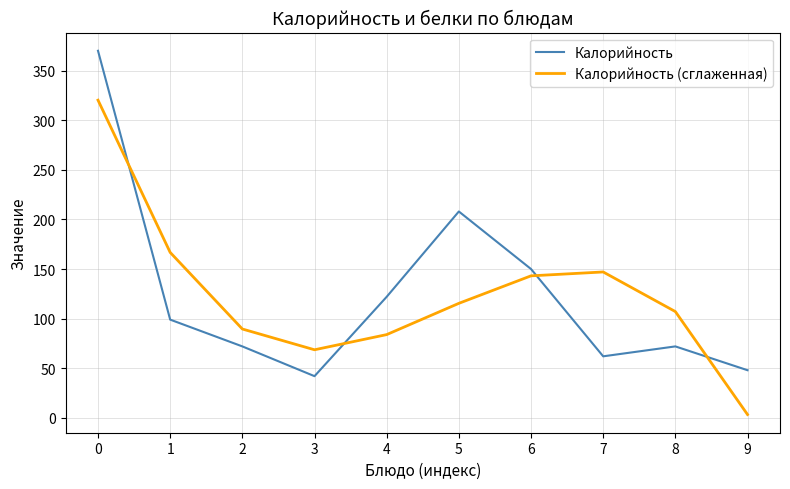

At which label does Калорийность (сглаженная) reach its minimum?

9